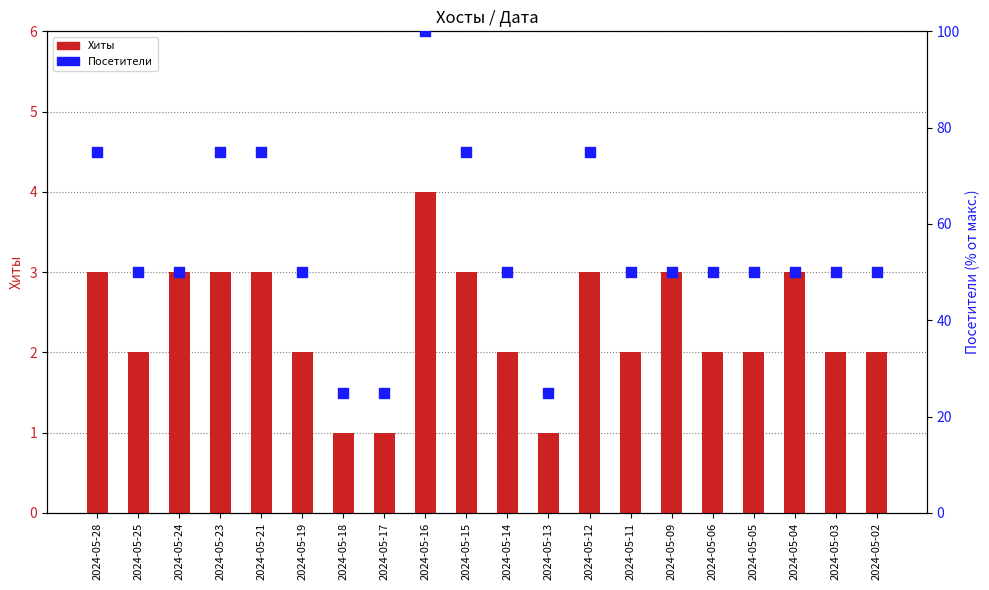

Which series reaches the minimum Y coordinate?

Хиты